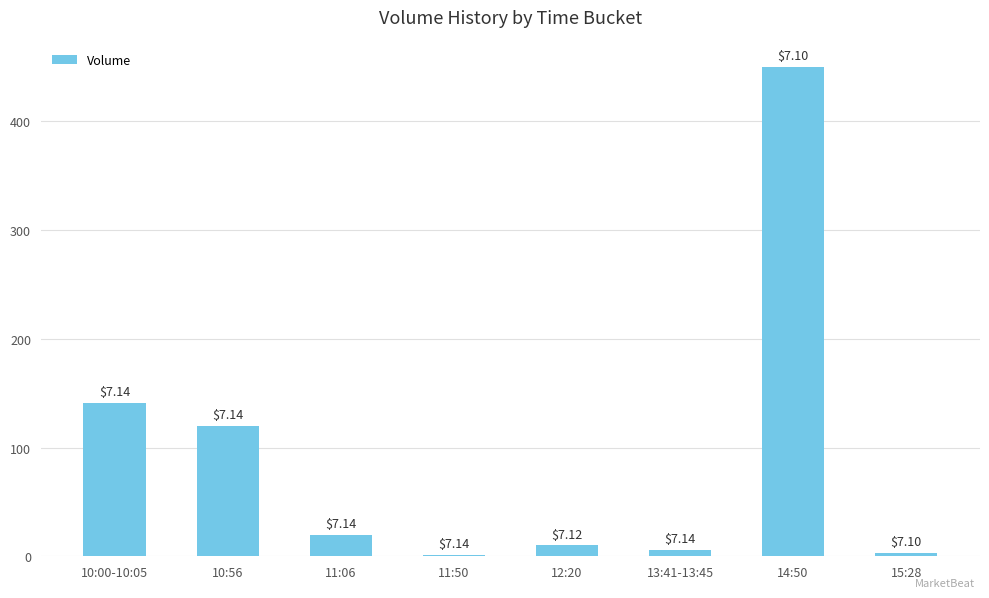

What is the change in value from 10:00-10:05 to 15:28?

-138